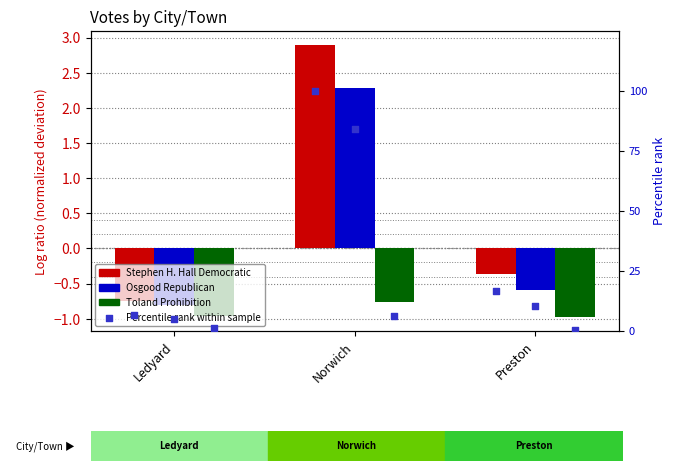

What is the total value across all series at Norwich?

194.9